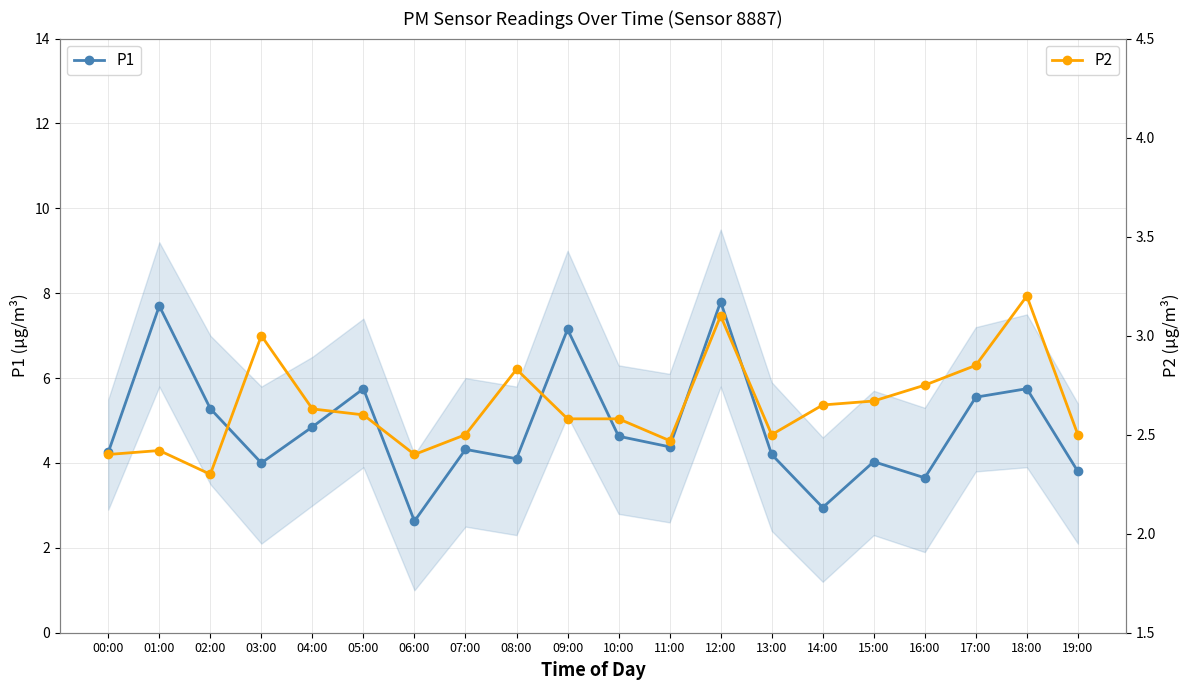

Is it true that P1 equals 5.3 at 02:00?

True